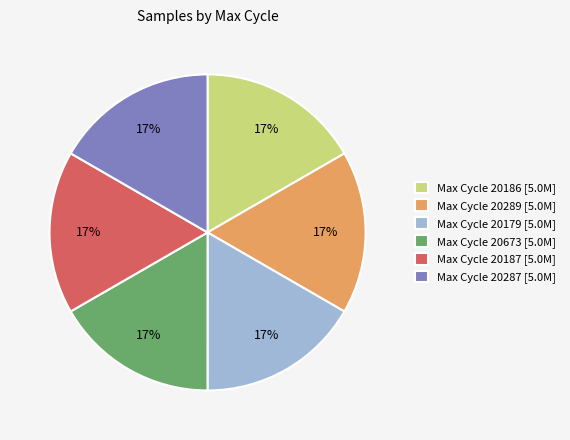

Does Max Cycle 20289 [5.0M] account for over 50% of the chart?

No